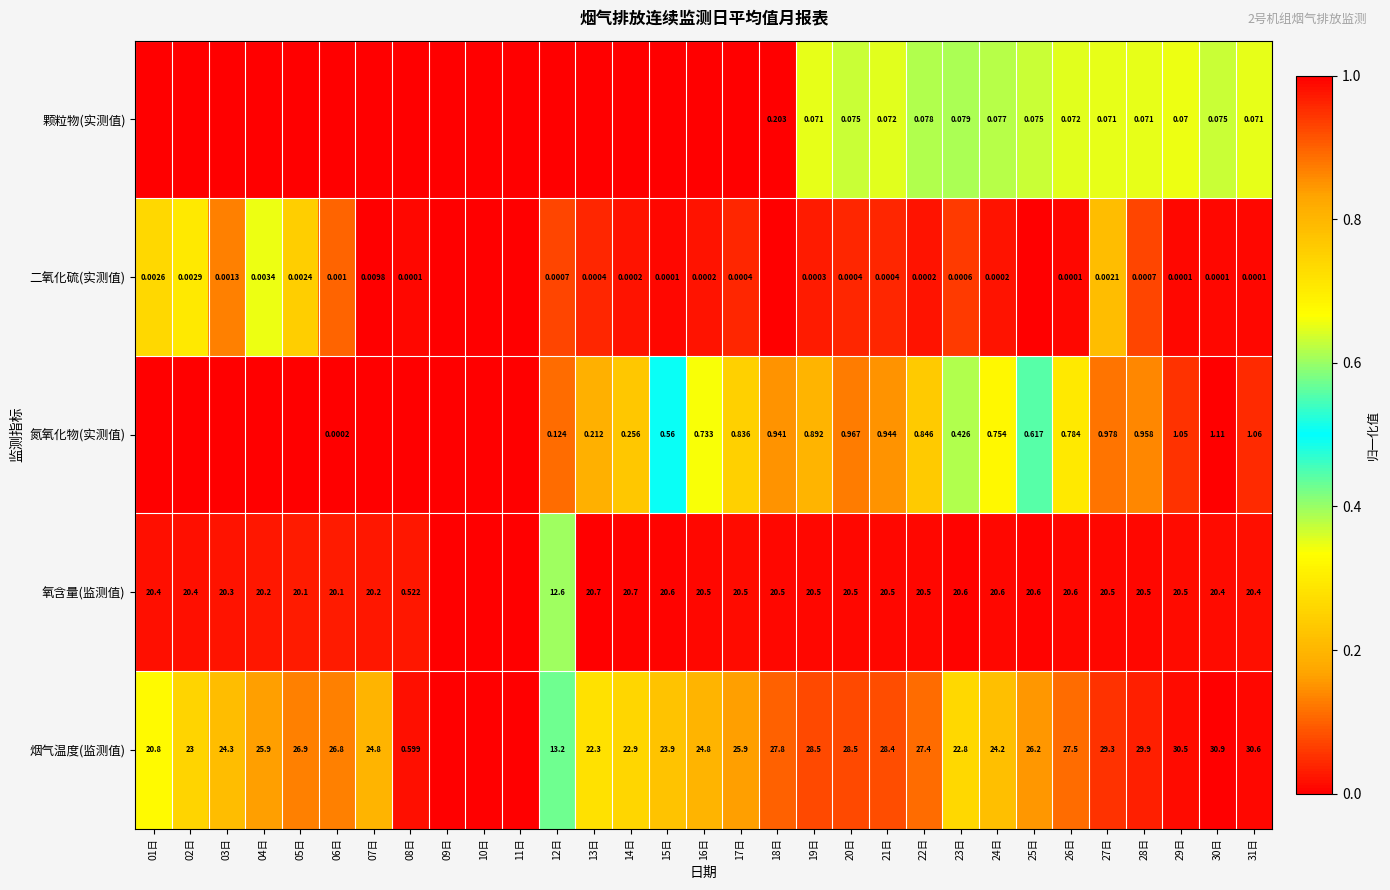

How many data points does each series have?

31